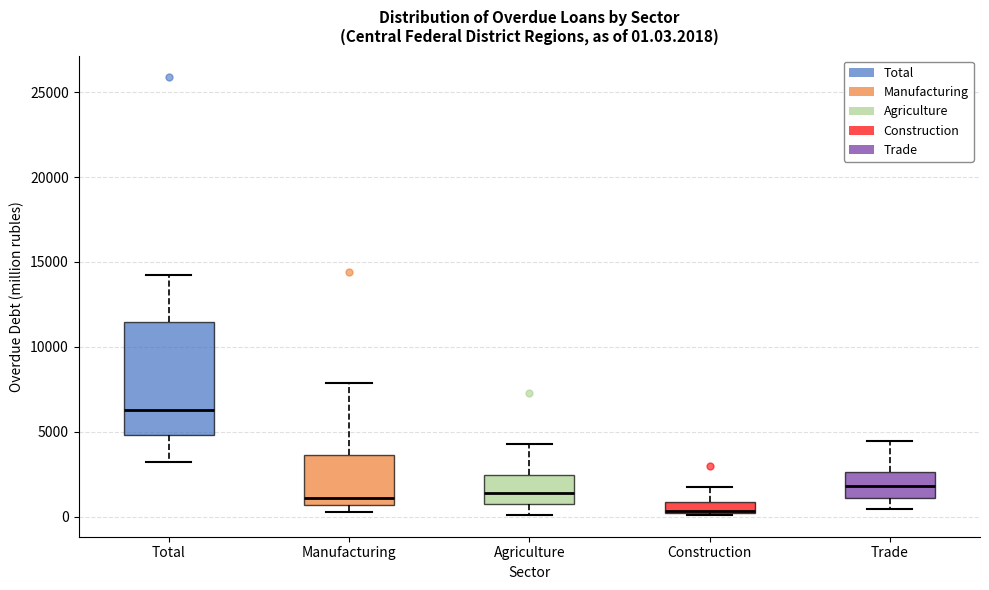

Which box's median line is the lowest?

Construction